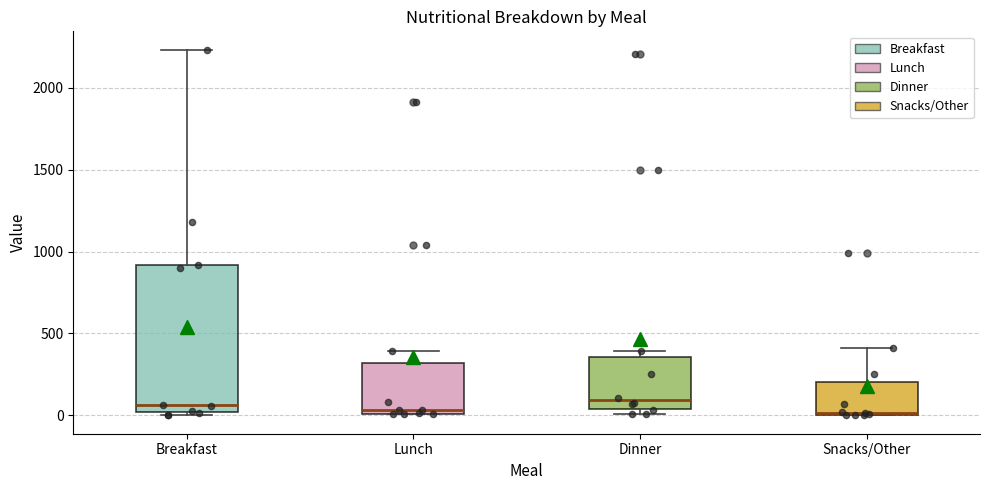

Reading left to right, transcribe this box plot: for each box, give where its median line is, the range the box spans, and where its two whiskers end, as read against the y-axis. The values are not printed on the chart, so give them approximately, as read against the axis.

Breakfast: median 50, box 0 to 900, whiskers 0 (just below the box's lower edge) to 2250
Lunch: median 50, box 0 to 300, whiskers 0 to 400
Dinner: median 100, box 50 to 350, whiskers 0 to 400
Snacks/Other: median 0, box 0 to 200, whiskers 0 to 400